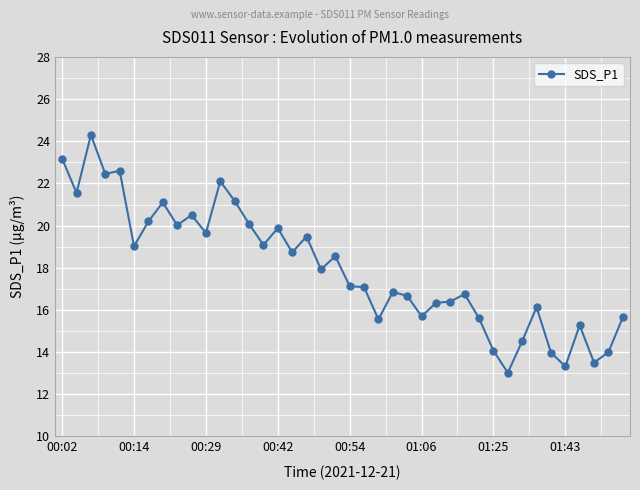

What is the value of the 9th point from the left?

20.0